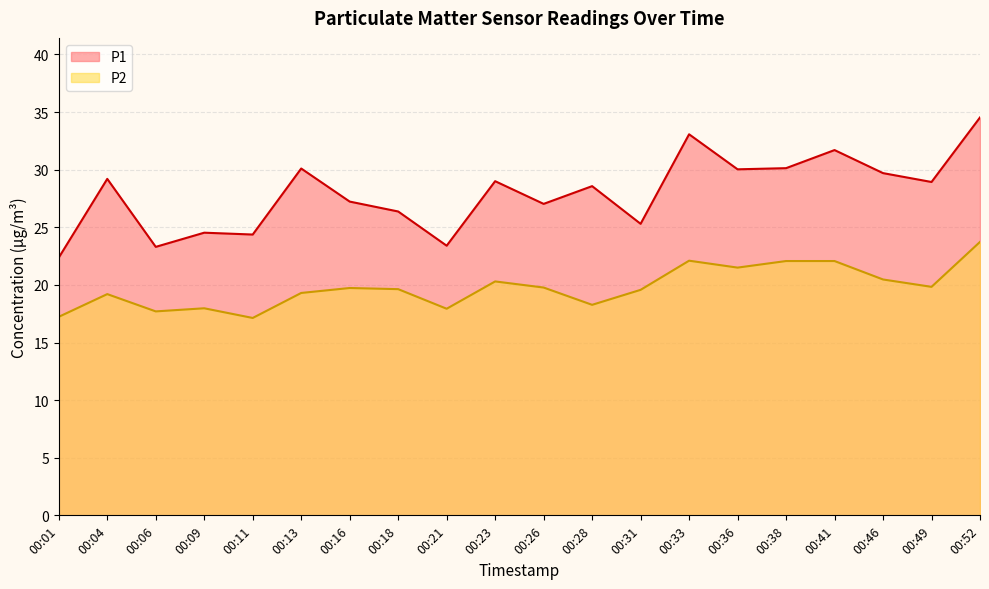

Reading right to left, transcribe all the data shown in this chart.

P1: 34.5	28.9	29.7	31.7	30.1	30.0	33.1	25.3	28.6	27.0	29.0	23.4	26.4	27.2	30.1	24.4	24.5	23.3	29.2	22.4
P2: 23.7	19.8	20.5	22.1	22.1	21.5	22.1	19.6	18.3	19.8	20.3	17.9	19.6	19.7	19.3	17.1	18.0	17.7	19.2	17.2